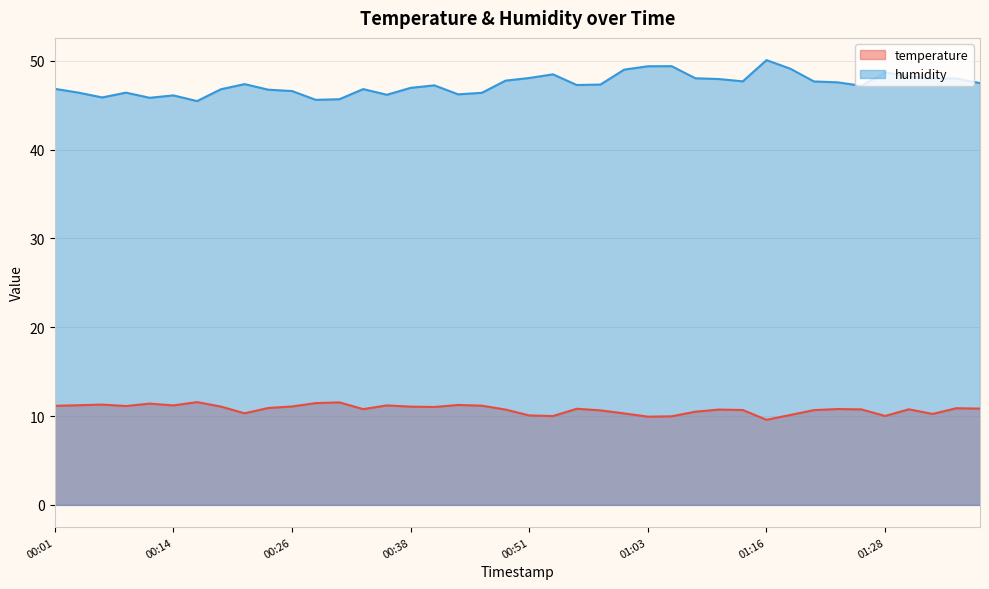

Which series changed the most between 00:18 and 01:33?

humidity